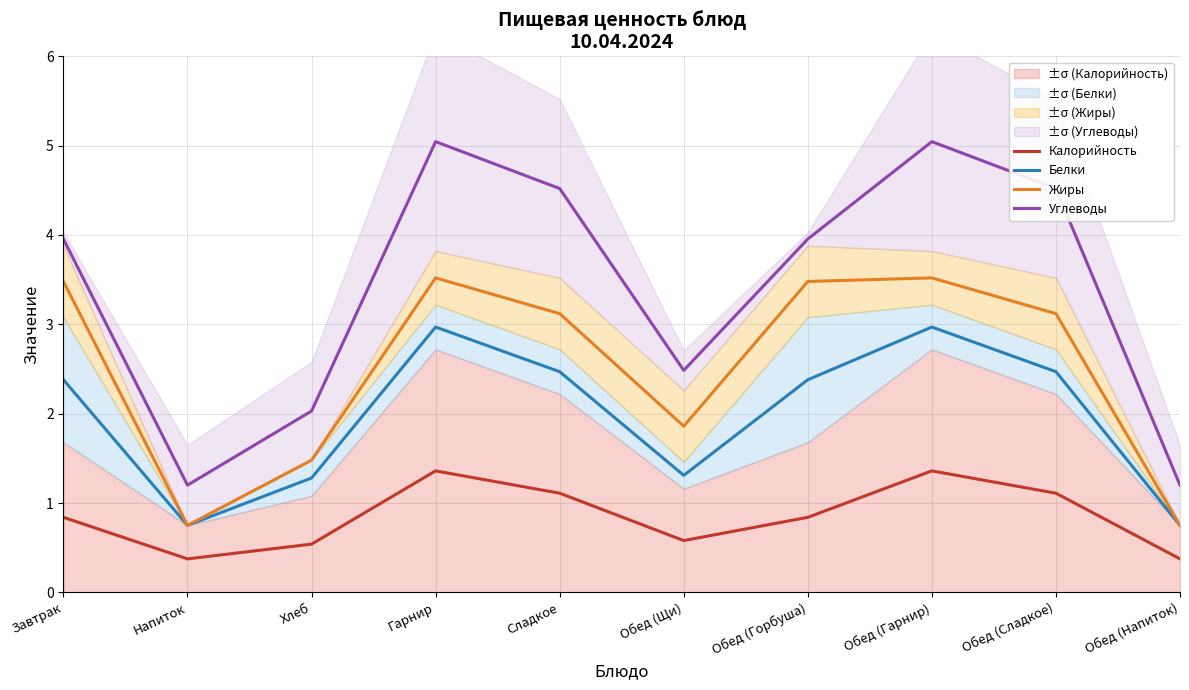

The Калорийность series shows 1.1 at Сладкое. True or false?

True